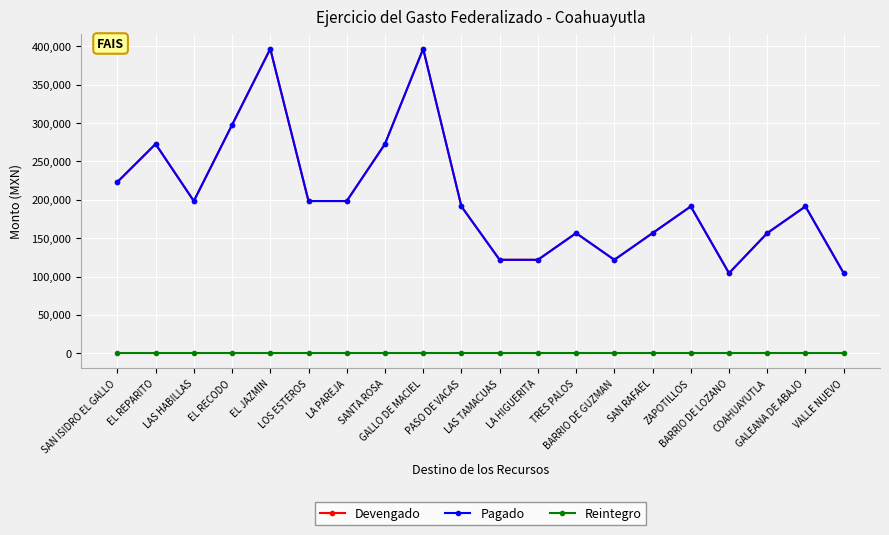

True or false: Devengado and Pagado intersect in this chart.

False